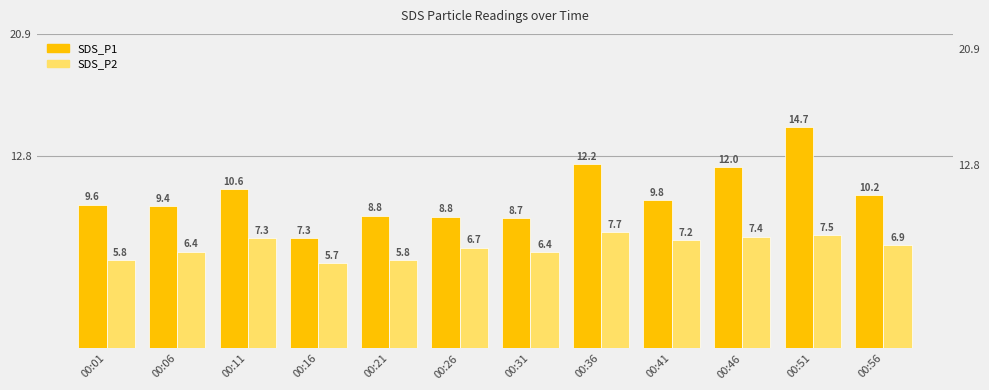

Reading left to right, transcribe all the data shown in this chart.

SDS_P1: 00:01=9.6	00:06=9.4	00:11=10.6	00:16=7.3	00:21=8.8	00:26=8.8	00:31=8.7	00:36=12.2	00:41=9.8	00:46=12.0	00:51=14.7	00:56=10.2
SDS_P2: 00:01=5.8	00:06=6.4	00:11=7.3	00:16=5.7	00:21=5.8	00:26=6.7	00:31=6.4	00:36=7.7	00:41=7.2	00:46=7.4	00:51=7.5	00:56=6.9